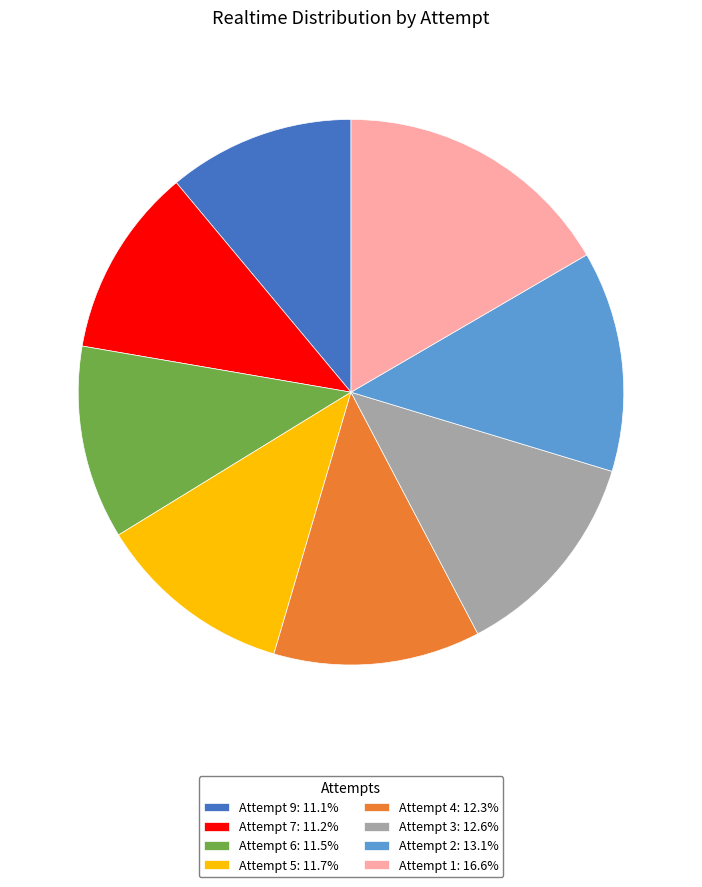

True or false: Attempt 1 accounts for 17% of the total.

True